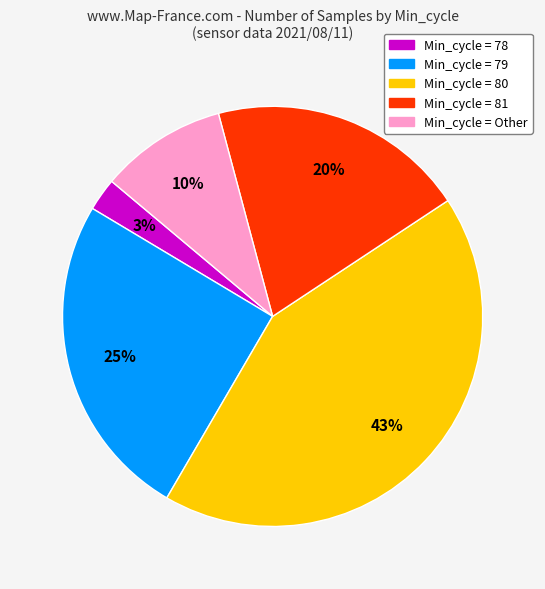

Is there any slice that represents more than half of the pie?

No